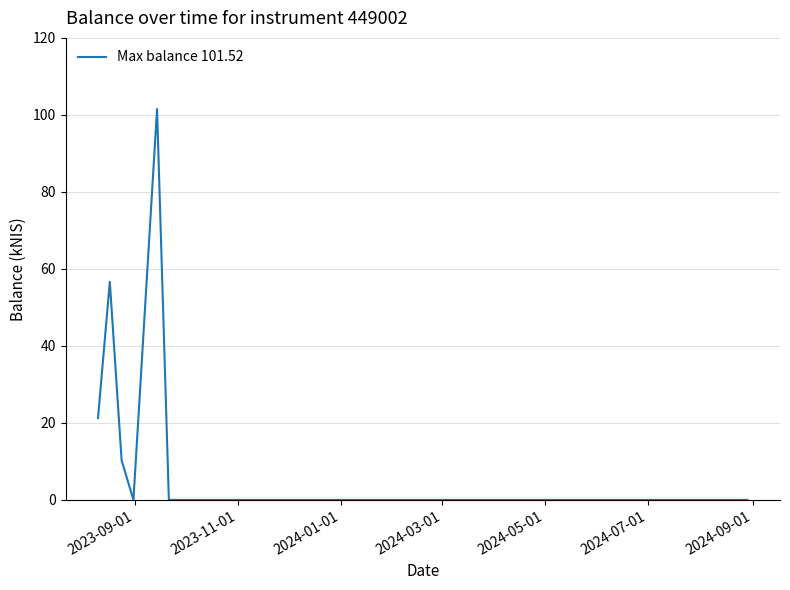

What is the sum of all values?

189.7